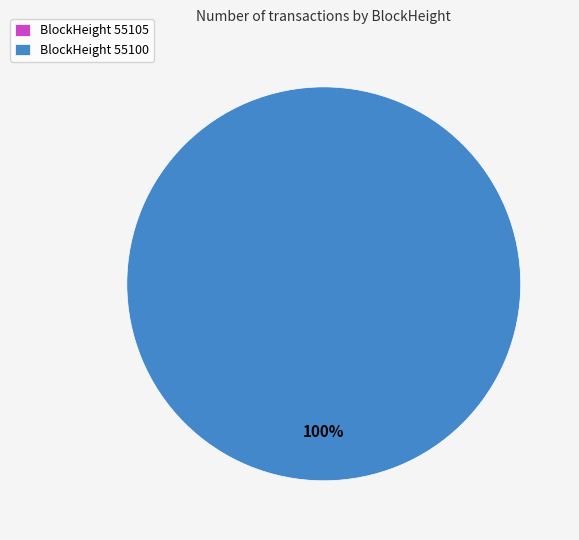

What percentage is NOT represented by 55105?

100.0%